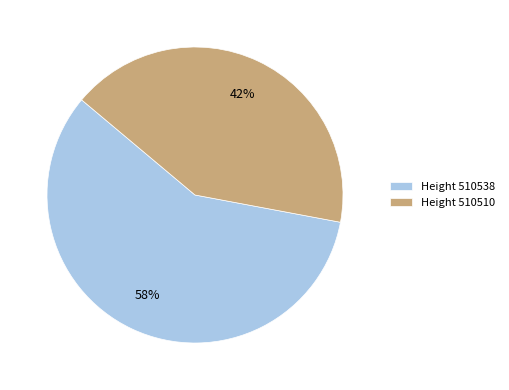

What is the largest slice in the pie chart?

Height 510538